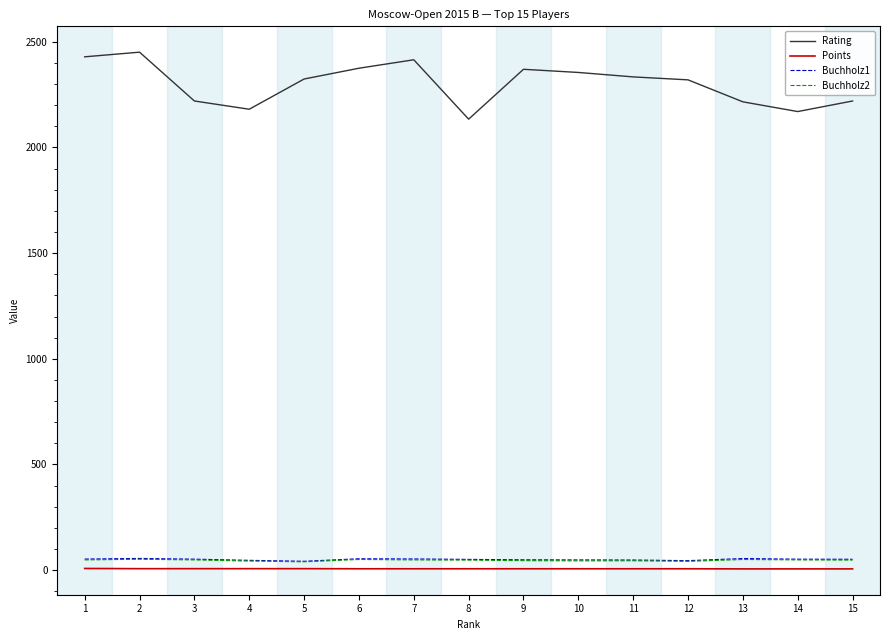

What is the average value of the Buchholz1 series?

50.4